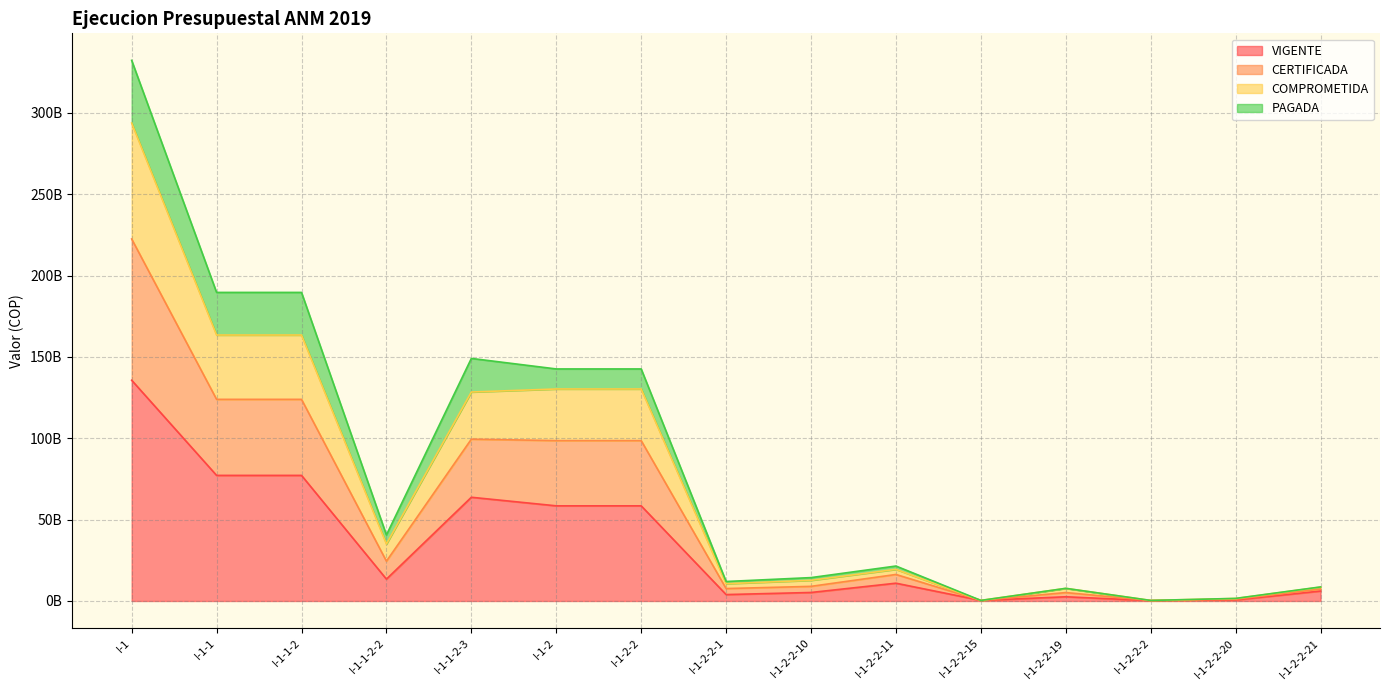

What is the label of the 10th point from the left?

I-1-2-2-11